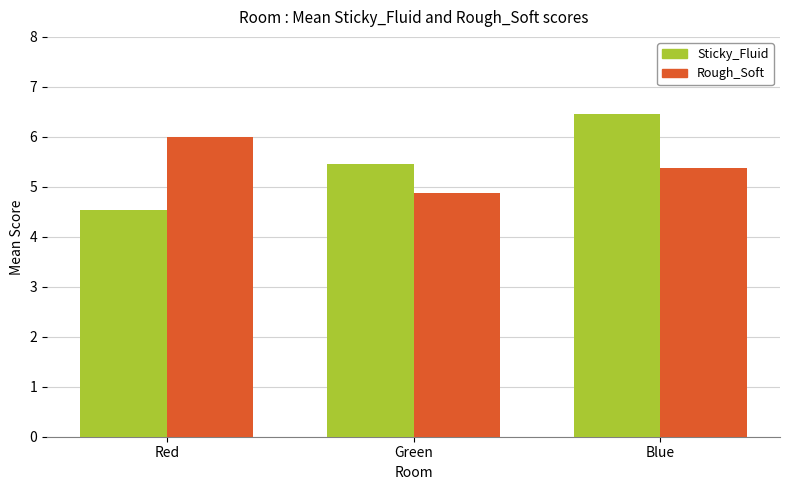

Is the value of Sticky_Fluid at Red greater than the value of Rough_Soft at Blue?

No